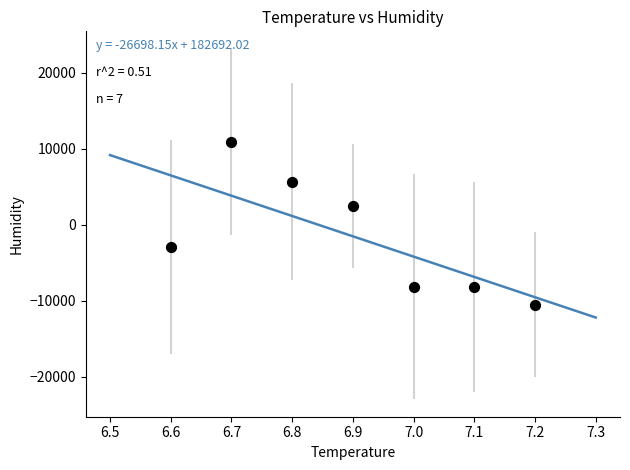

What is the average X value?

6.9